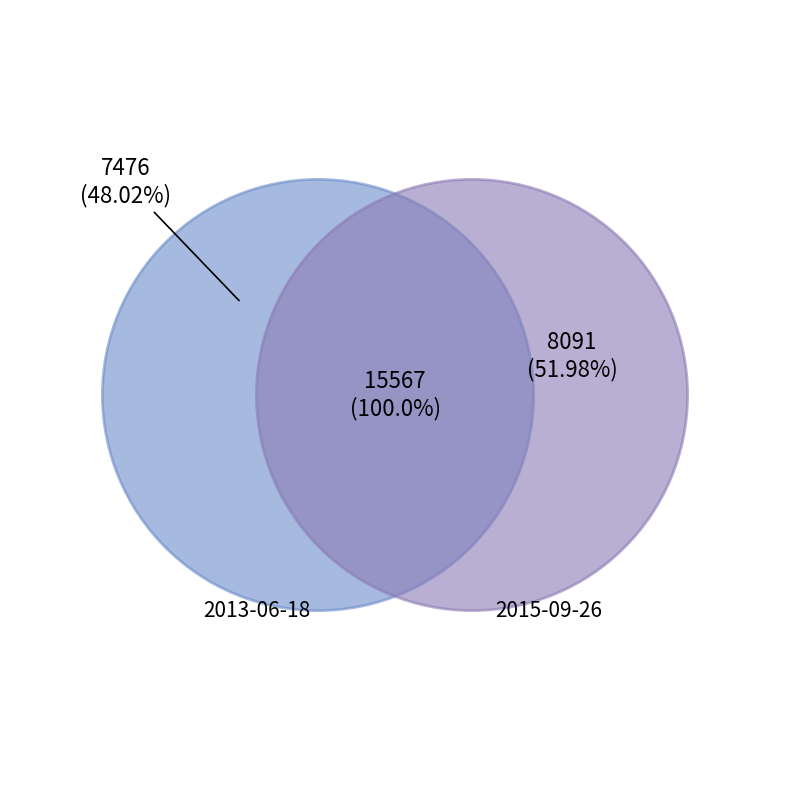

How many segments does this pie chart have?

2